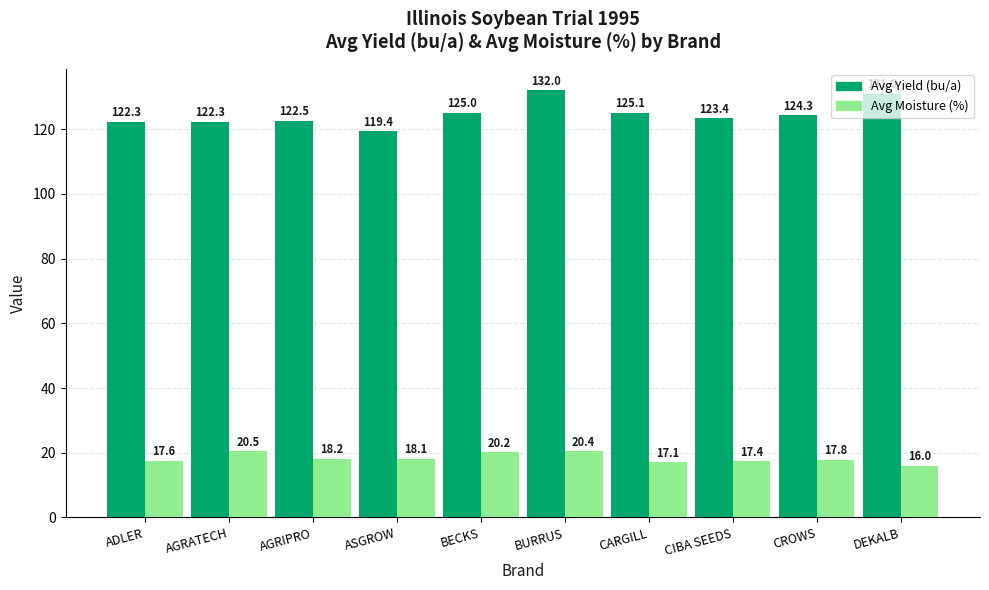

What is the label of the 1st bar from the left?

ADLER